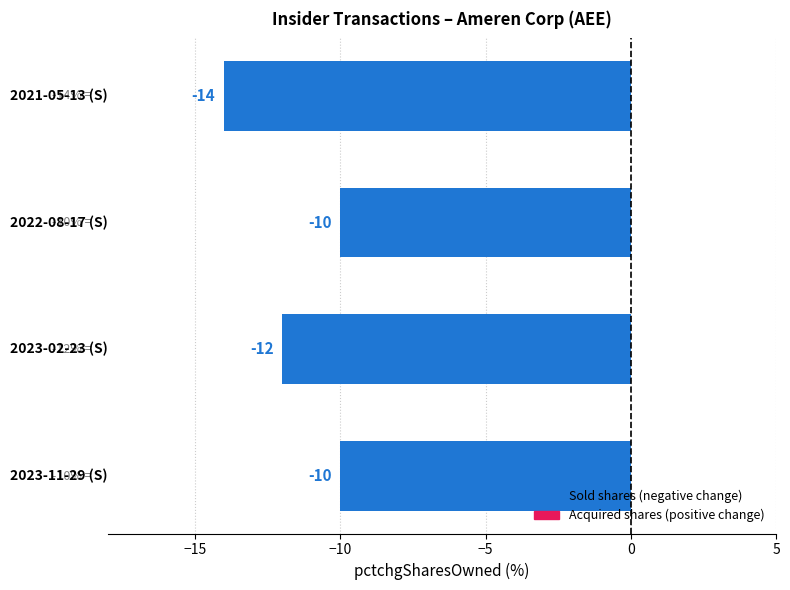

Reading bottom to top, extract all data points from this chart.

-10	-12	-10	-14